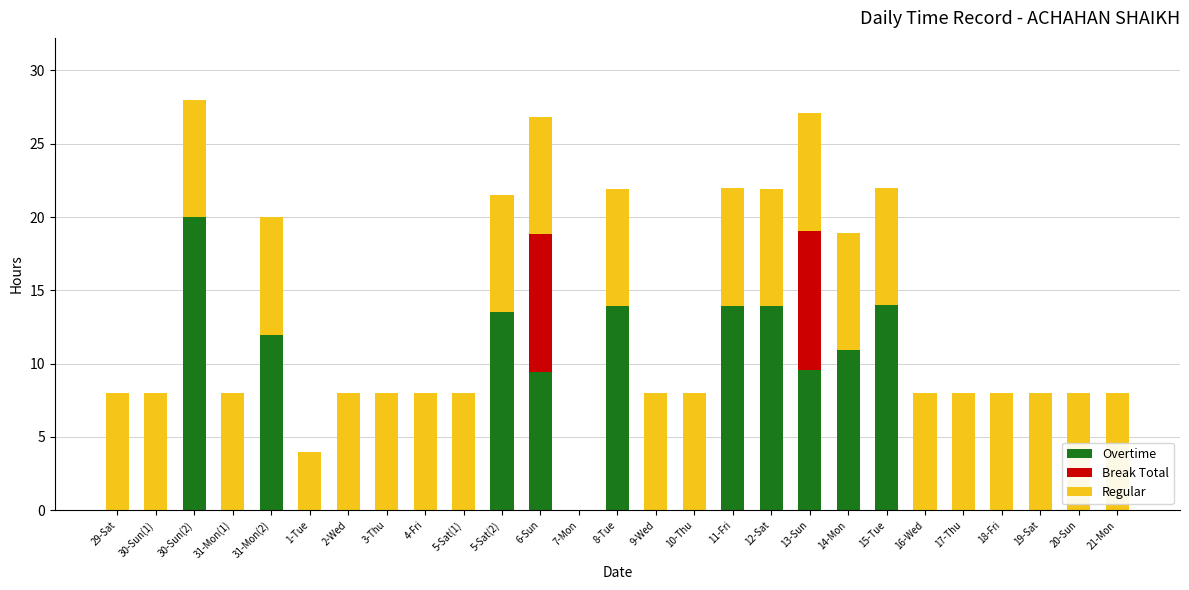

What is the total value across all series at 16-Wed?

8.0